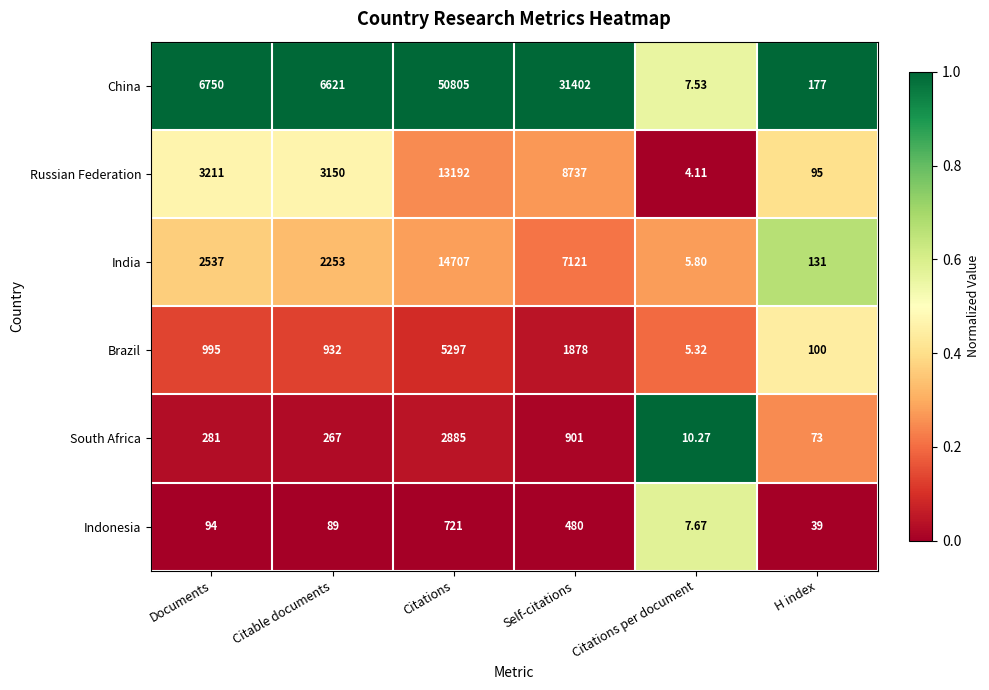

At which category does the chart reach its peak across all series?

Citations